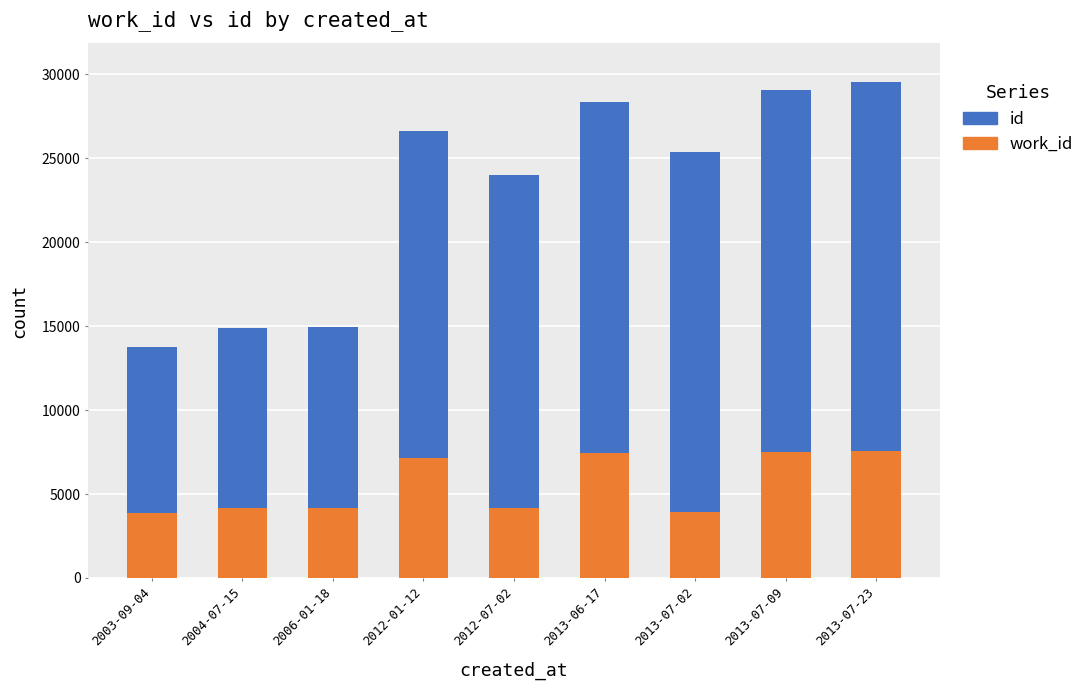

What is the total value across all series at 2013-07-02?

25373